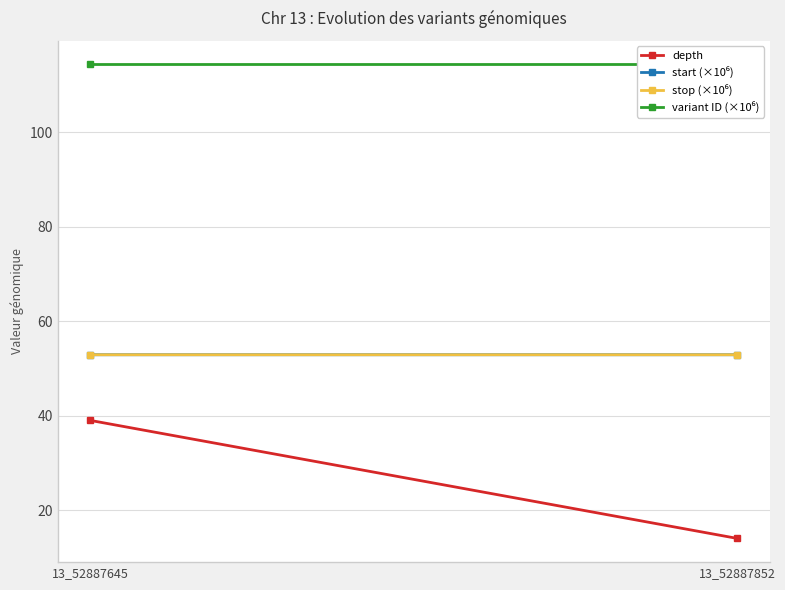

What is the sum of all stop (×10⁶) values?

105.8